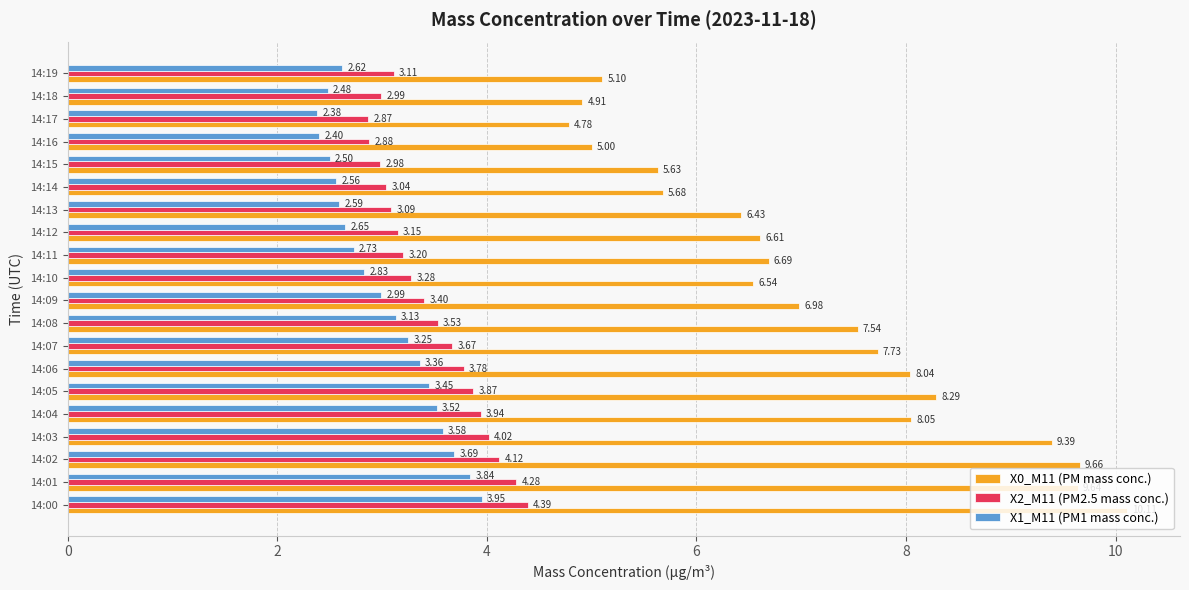

How many categories are shown in the chart?

20